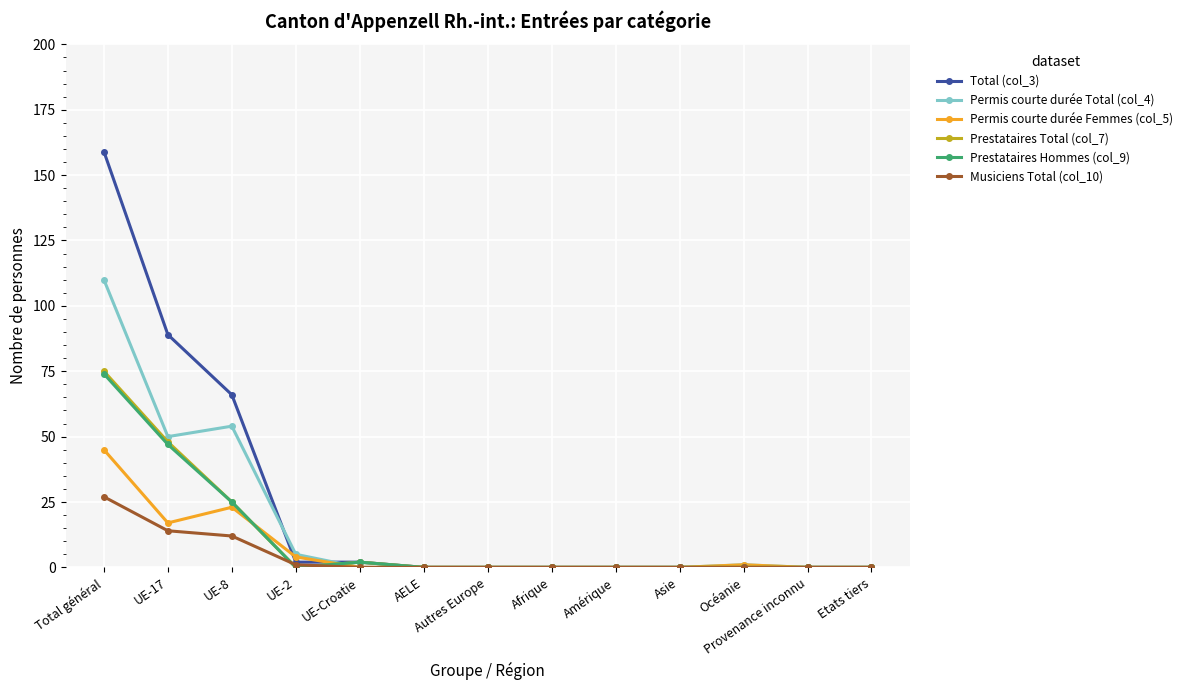

At how many categories does at least one series exceed 55?

3